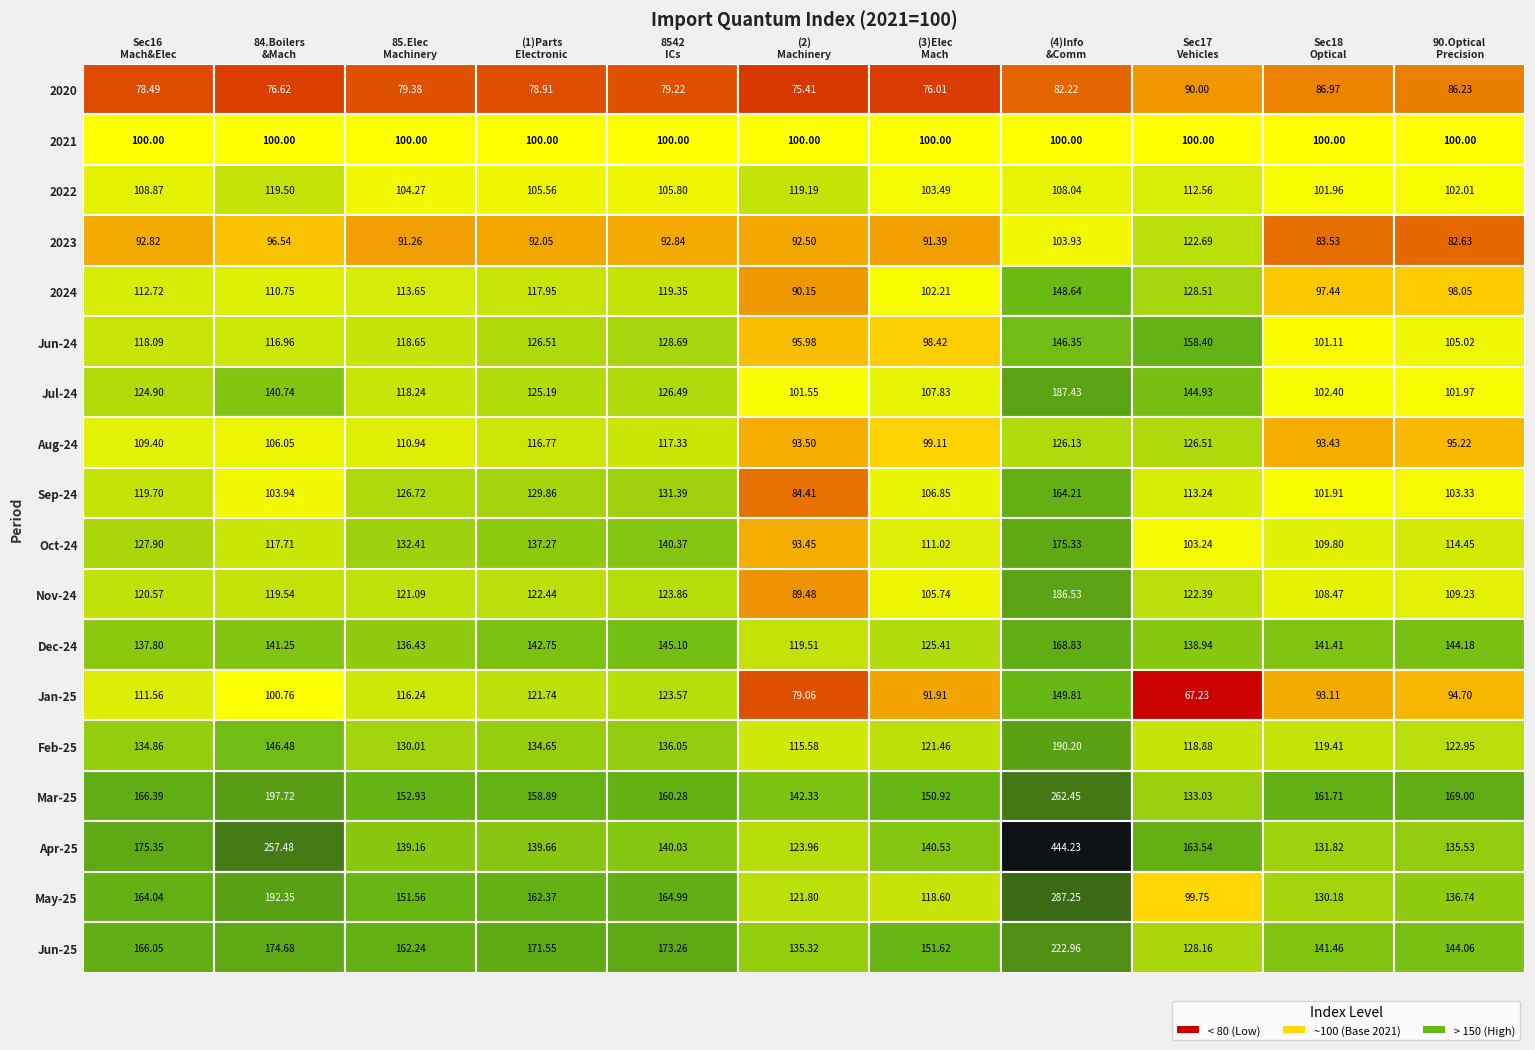

Reading right to left, what are all the values shown in this chart?

2020: 10=86.2	9=87.0	8=90.0	7=82.2	6=76.0	5=75.4	4=79.2	3=78.9	2=79.4	1=76.6	0=78.5
2021: 10=100.0	9=100.0	8=100.0	7=100.0	6=100.0	5=100.0	4=100.0	3=100.0	2=100.0	1=100.0	0=100.0
2022: 10=102.0	9=102.0	8=112.6	7=108.0	6=103.5	5=119.2	4=105.8	3=105.6	2=104.3	1=119.5	0=108.9
2023: 10=82.6	9=83.5	8=122.7	7=103.9	6=91.4	5=92.5	4=92.8	3=92.0	2=91.3	1=96.5	0=92.8
2024: 10=98.0	9=97.4	8=128.5	7=148.6	6=102.2	5=90.2	4=119.3	3=118.0	2=113.7	1=110.8	0=112.7
Jun-24: 10=105.0	9=101.1	8=158.4	7=146.3	6=98.4	5=96.0	4=128.7	3=126.5	2=118.7	1=117.0	0=118.1
Jul-24: 10=102.0	9=102.4	8=144.9	7=187.4	6=107.8	5=101.5	4=126.5	3=125.2	2=118.2	1=140.7	0=124.9
Aug-24: 10=95.2	9=93.4	8=126.5	7=126.1	6=99.1	5=93.5	4=117.3	3=116.8	2=110.9	1=106.0	0=109.4
Sep-24: 10=103.3	9=101.9	8=113.2	7=164.2	6=106.8	5=84.4	4=131.4	3=129.9	2=126.7	1=103.9	0=119.7
Oct-24: 10=114.5	9=109.8	8=103.2	7=175.3	6=111.0	5=93.5	4=140.4	3=137.3	2=132.4	1=117.7	0=127.9
Nov-24: 10=109.2	9=108.5	8=122.4	7=186.5	6=105.7	5=89.5	4=123.9	3=122.4	2=121.1	1=119.5	0=120.6
Dec-24: 10=144.2	9=141.4	8=138.9	7=168.8	6=125.4	5=119.5	4=145.1	3=142.8	2=136.4	1=141.2	0=137.8
Jan-25: 10=94.7	9=93.1	8=67.2	7=149.8	6=91.9	5=79.1	4=123.6	3=121.7	2=116.2	1=100.8	0=111.6
Feb-25: 10=123.0	9=119.4	8=118.9	7=190.2	6=121.5	5=115.6	4=136.1	3=134.7	2=130.0	1=146.5	0=134.9
Mar-25: 10=169.0	9=161.7	8=133.0	7=262.4	6=150.9	5=142.3	4=160.3	3=158.9	2=152.9	1=197.7	0=166.4
Apr-25: 10=135.5	9=131.8	8=163.5	7=444.2	6=140.5	5=124.0	4=140.0	3=139.7	2=139.2	1=257.5	0=175.3
May-25: 10=136.7	9=130.2	8=99.8	7=287.2	6=118.6	5=121.8	4=165.0	3=162.4	2=151.6	1=192.3	0=164.0
Jun-25: 10=144.1	9=141.5	8=128.2	7=223.0	6=151.6	5=135.3	4=173.3	3=171.6	2=162.2	1=174.7	0=166.1